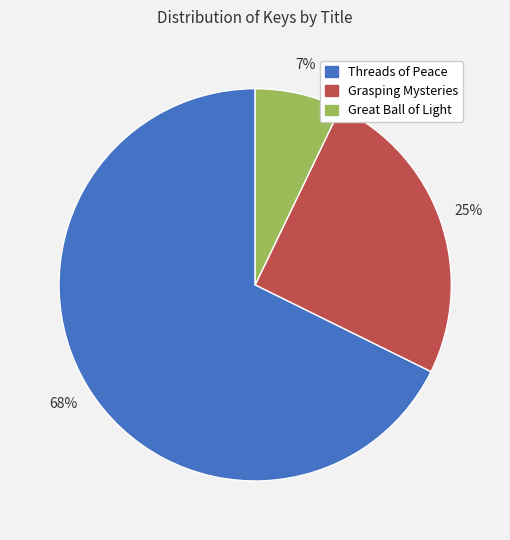

Between Great Ball of Light and Threads of Peace, which is larger?

Threads of Peace